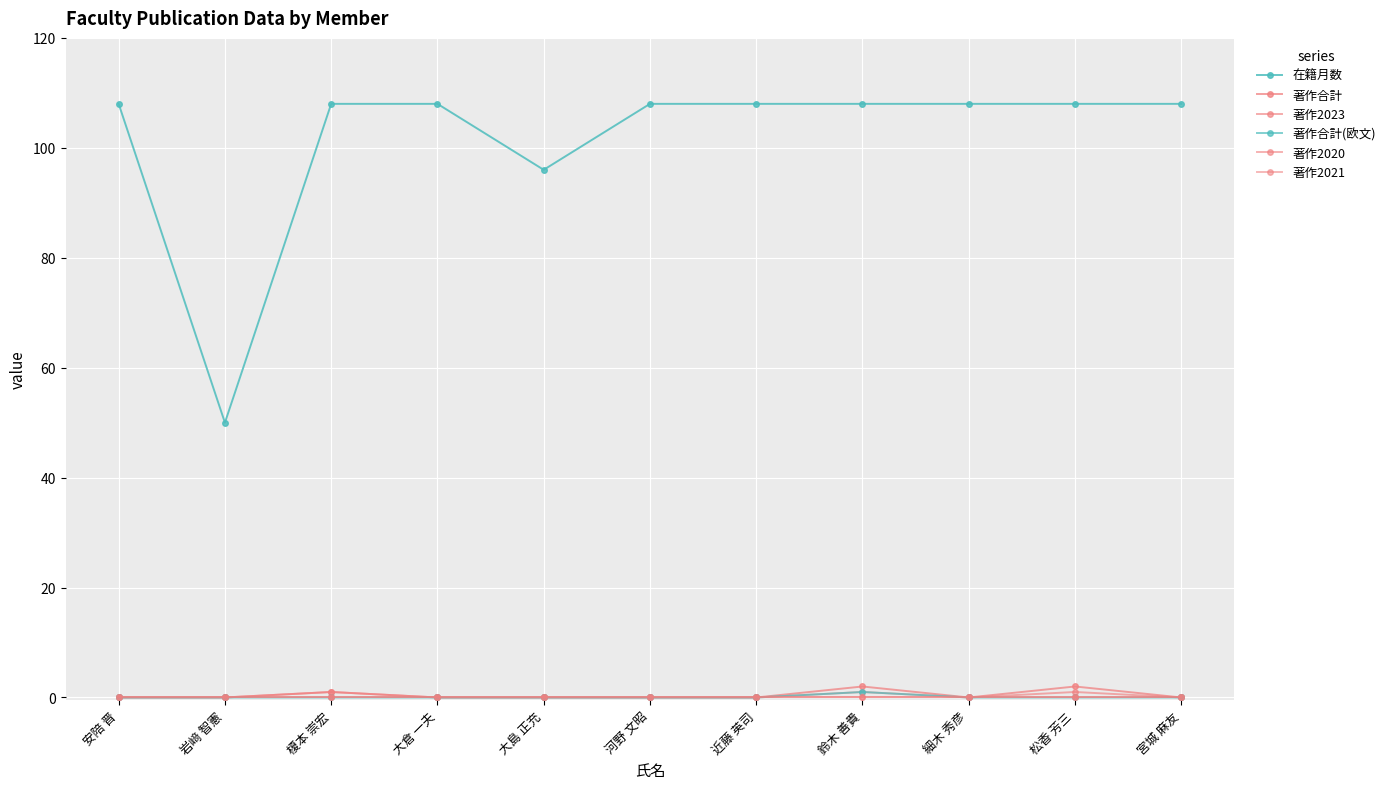

Is this an area chart (filled region under the line)?

No